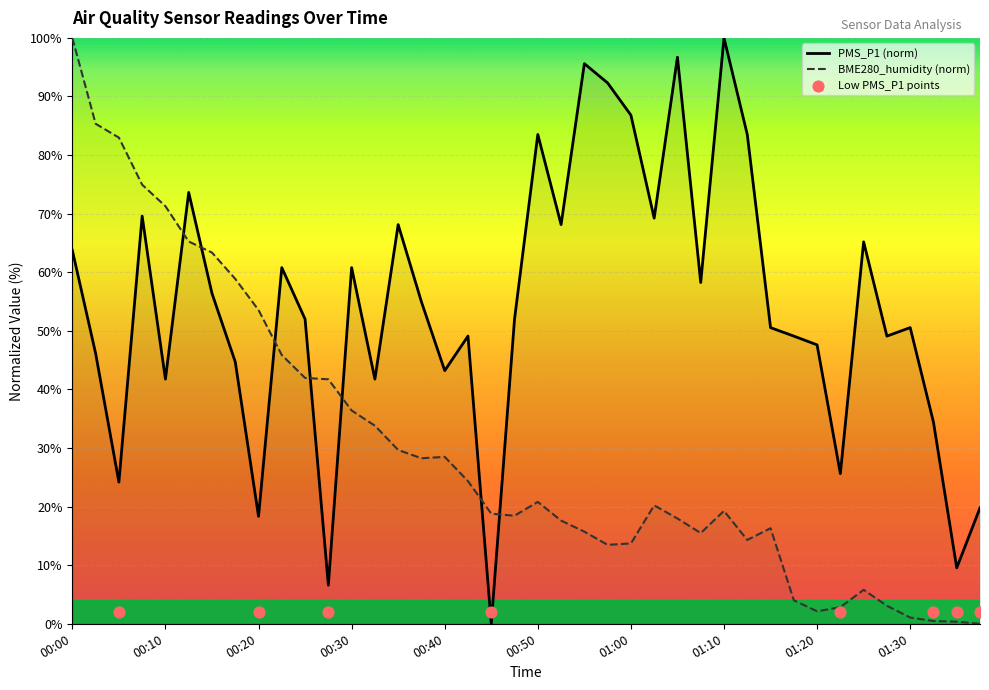

What is the total value across all series at 00:30?

97.2